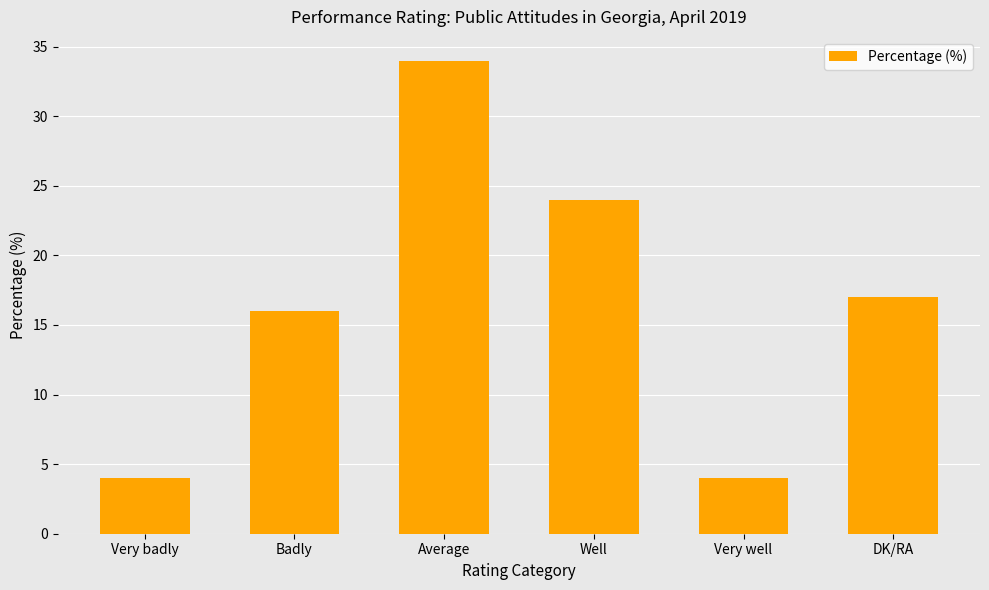

How many distinct data groups are displayed?

1